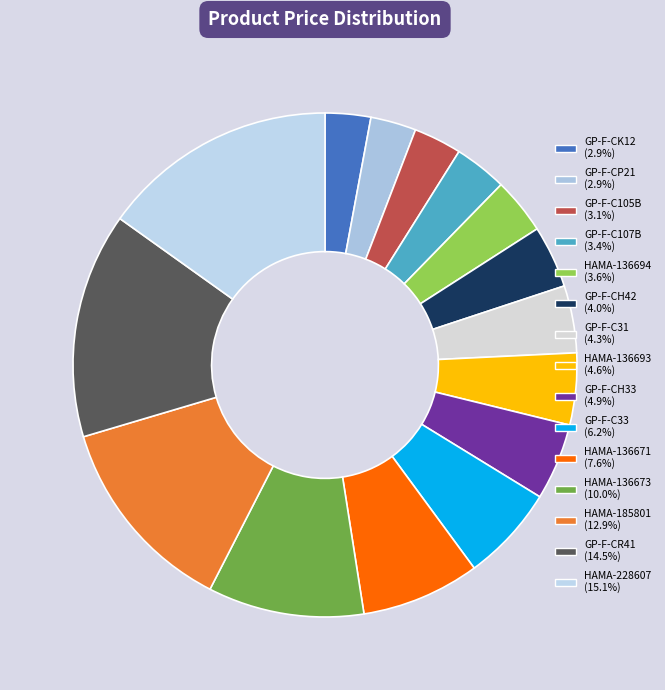

Is it true that HAMA-228607 is 4% of the pie?

False